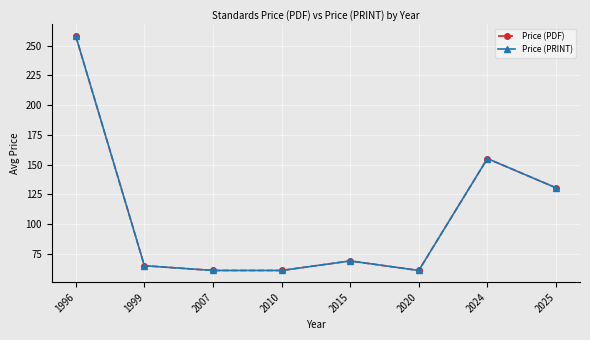

Does the chart have visible grid lines?

Yes